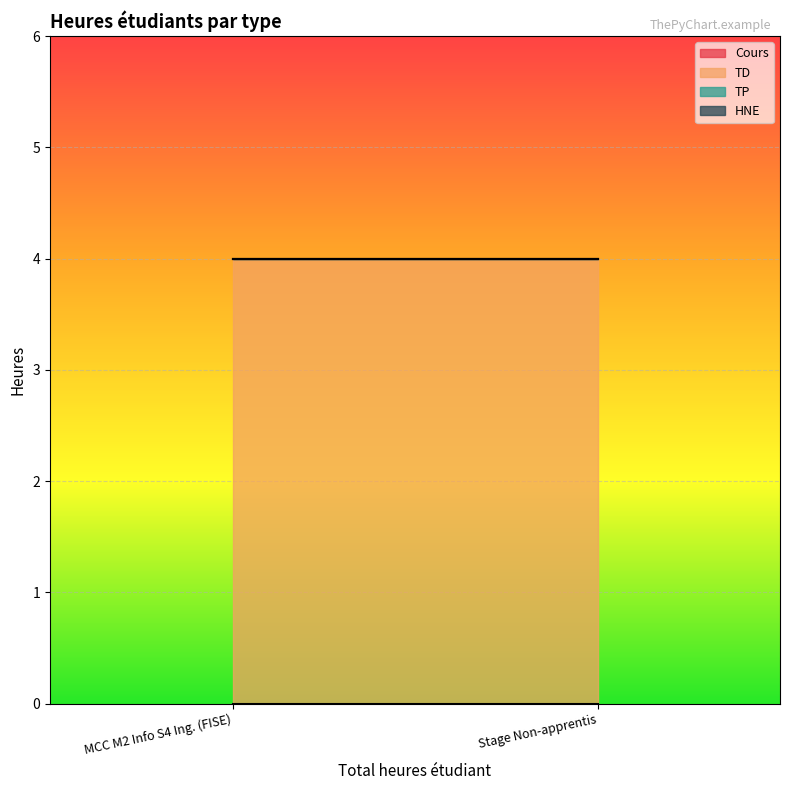

Which series has the largest range (max minus min)?

Cours